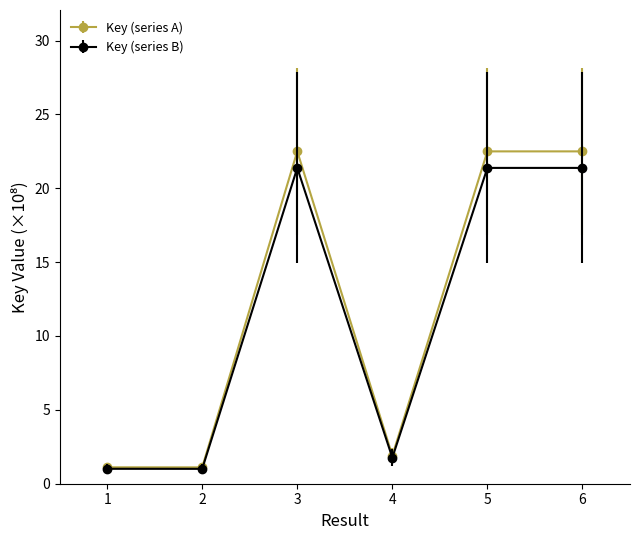

Count the number of categories in the chart.

6